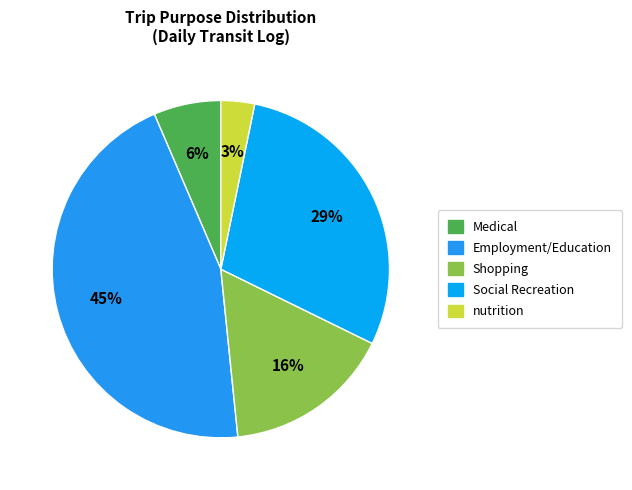

How many segments does this pie chart have?

5